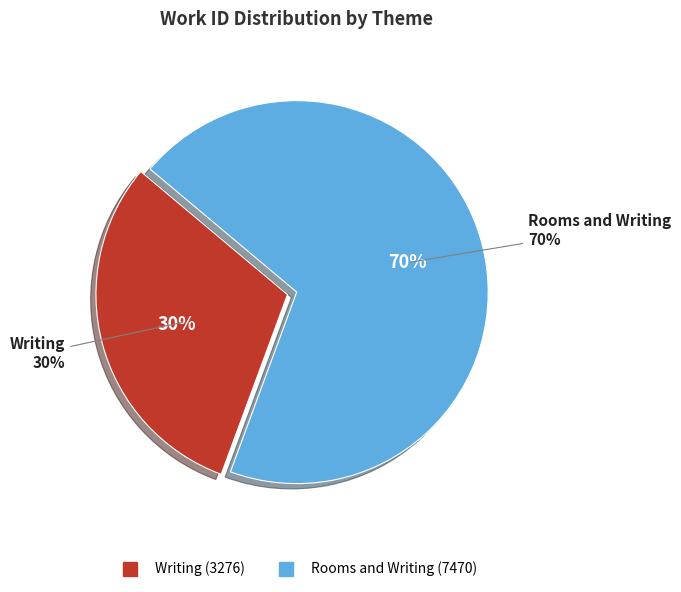

What is the ratio of the value at Writing to the value at Rooms and Writing?

0.4